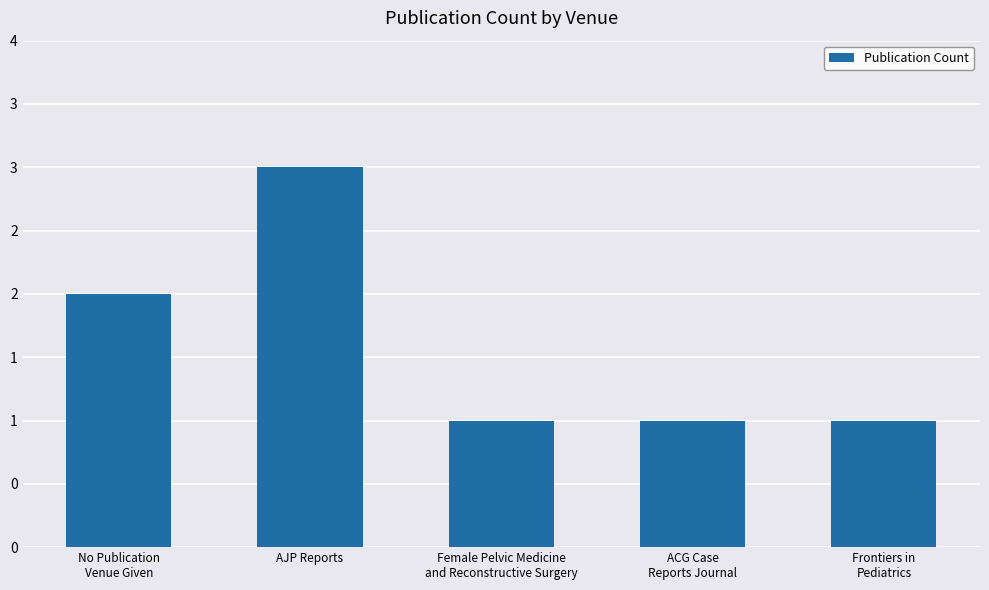

What is the difference between the maximum and second lowest values?

2